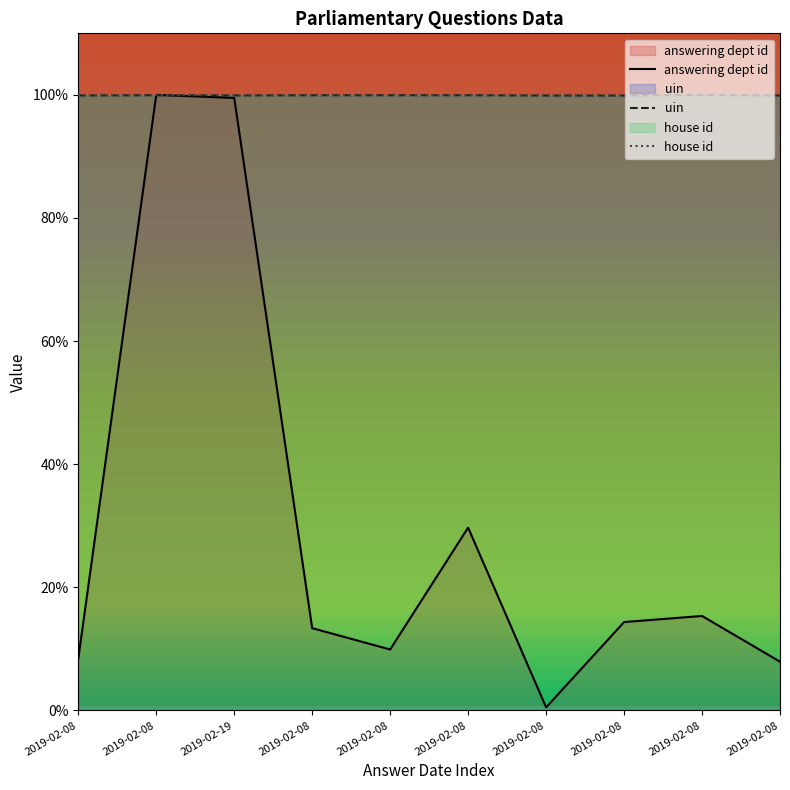

How many lines are shown in the chart?

3